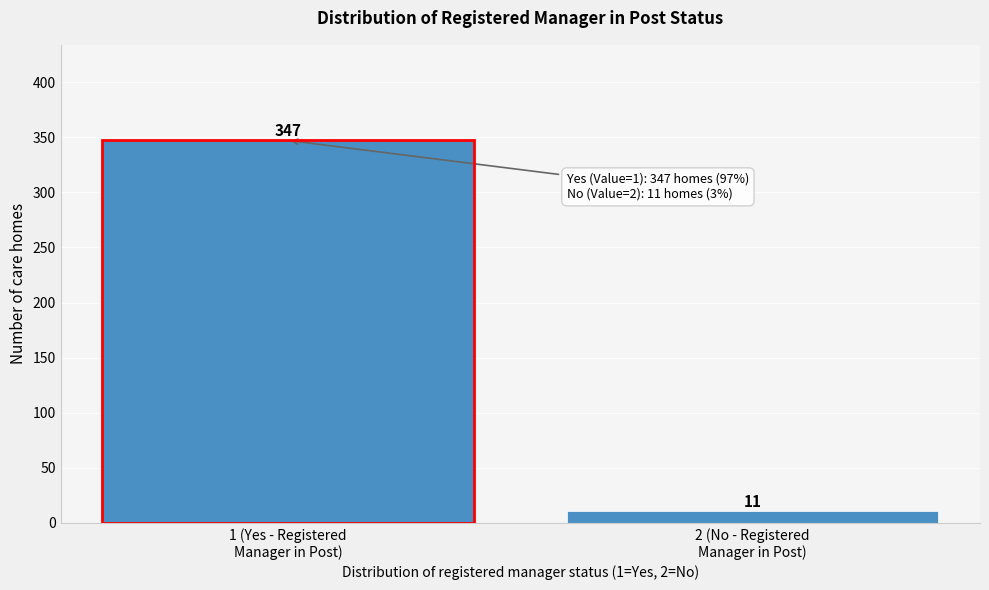

Reading right to left, extract all data points from this chart.

11	347